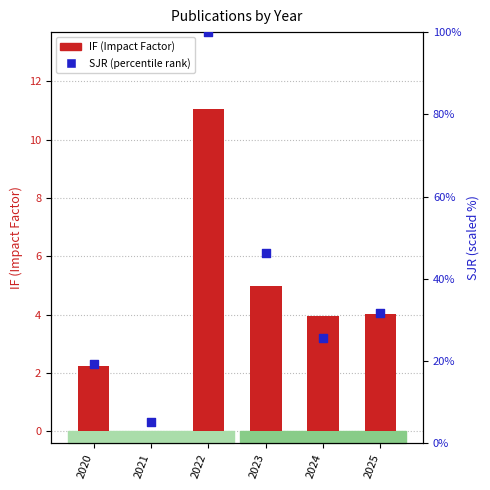

Which series has the largest total across all categories?

SJR